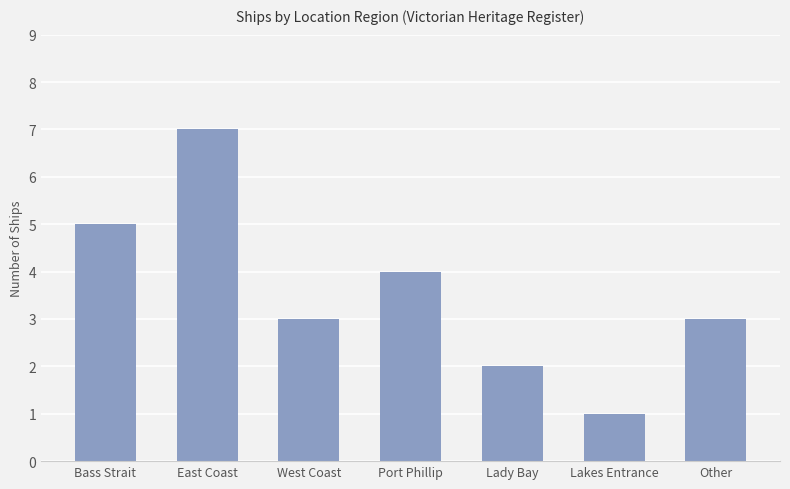

Reading left to right, extract all data points from this chart.

Bass Strait=5	East Coast=7	West Coast=3	Port Phillip=4	Lady Bay=2	Lakes Entrance=1	Other=3